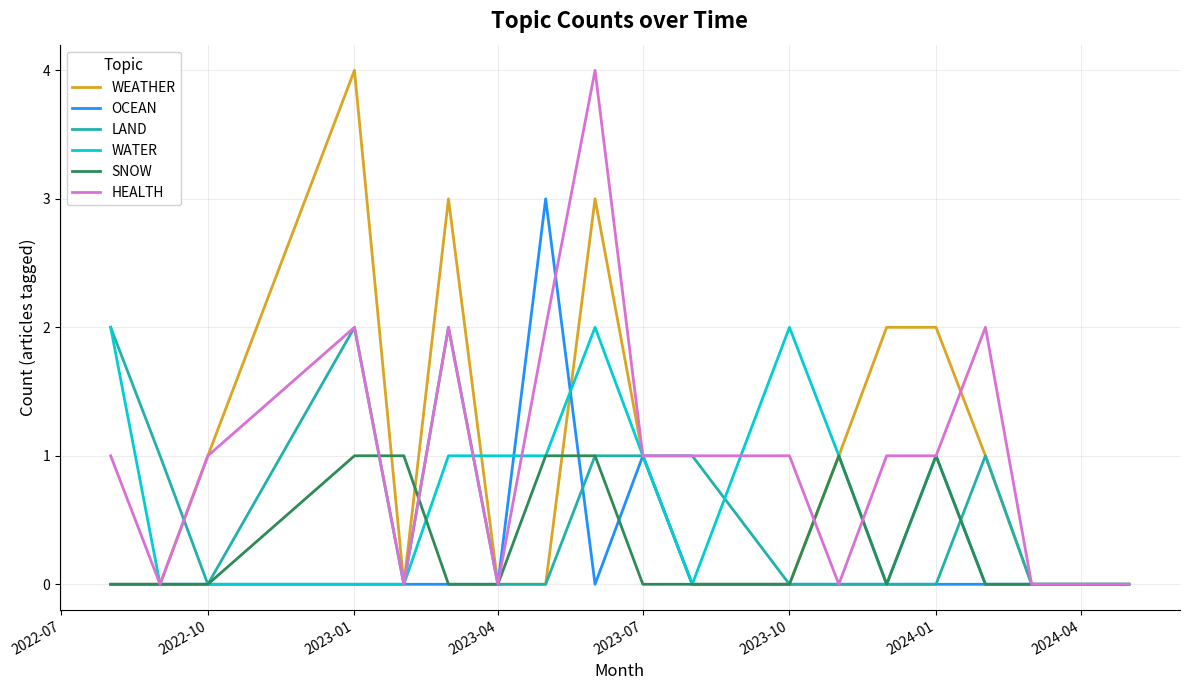

Which series has the largest total across all categories?

HEALTH